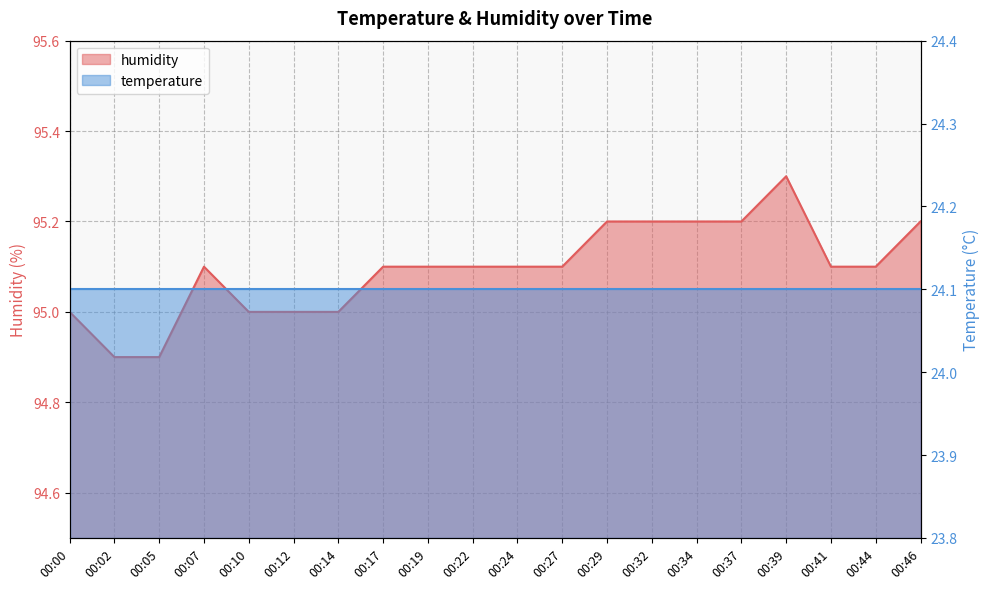

Does the chart have visible grid lines?

Yes